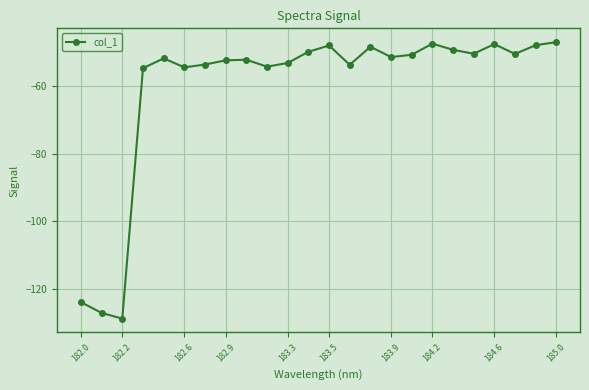

What is the smallest value displayed?

-128.9